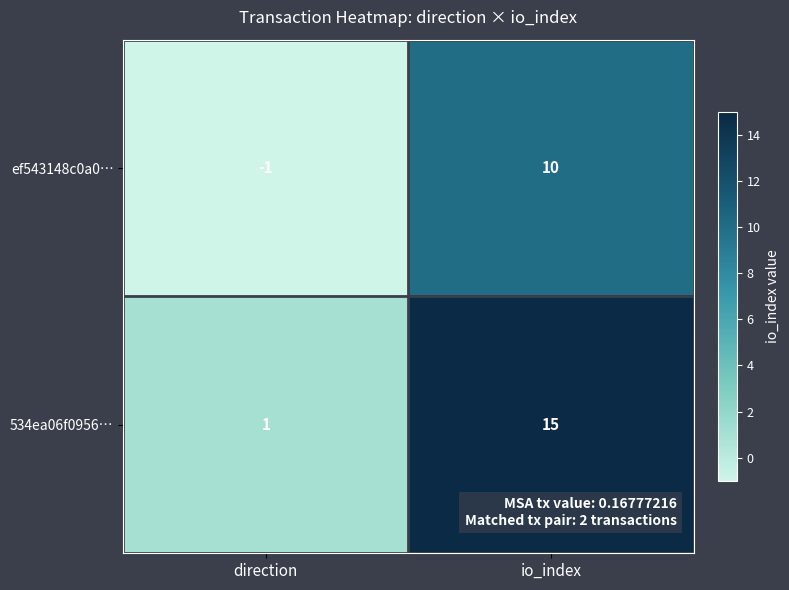

What is the sum of all ef543148c0a0… values?

9